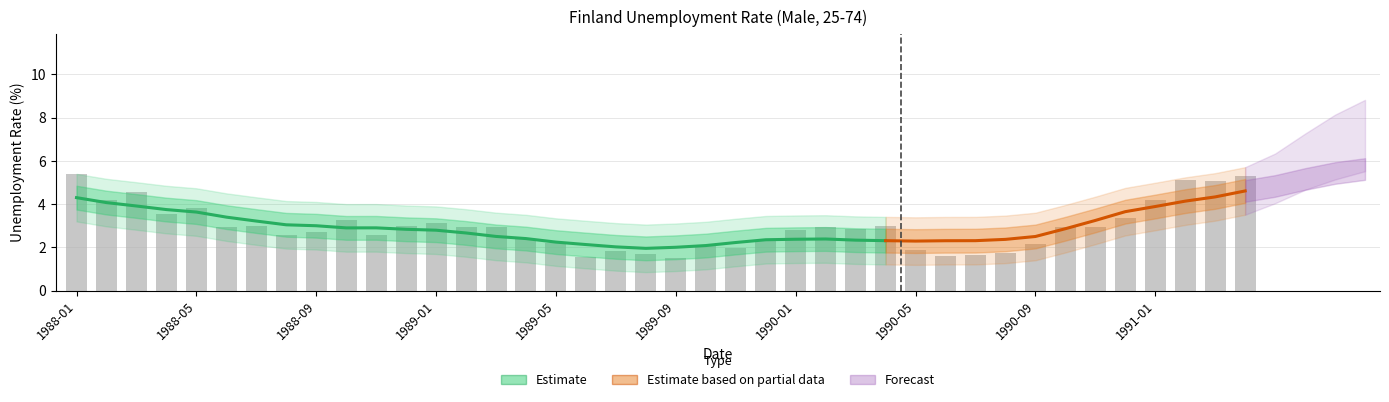

What is the approximate value at 1990-03?

2.8